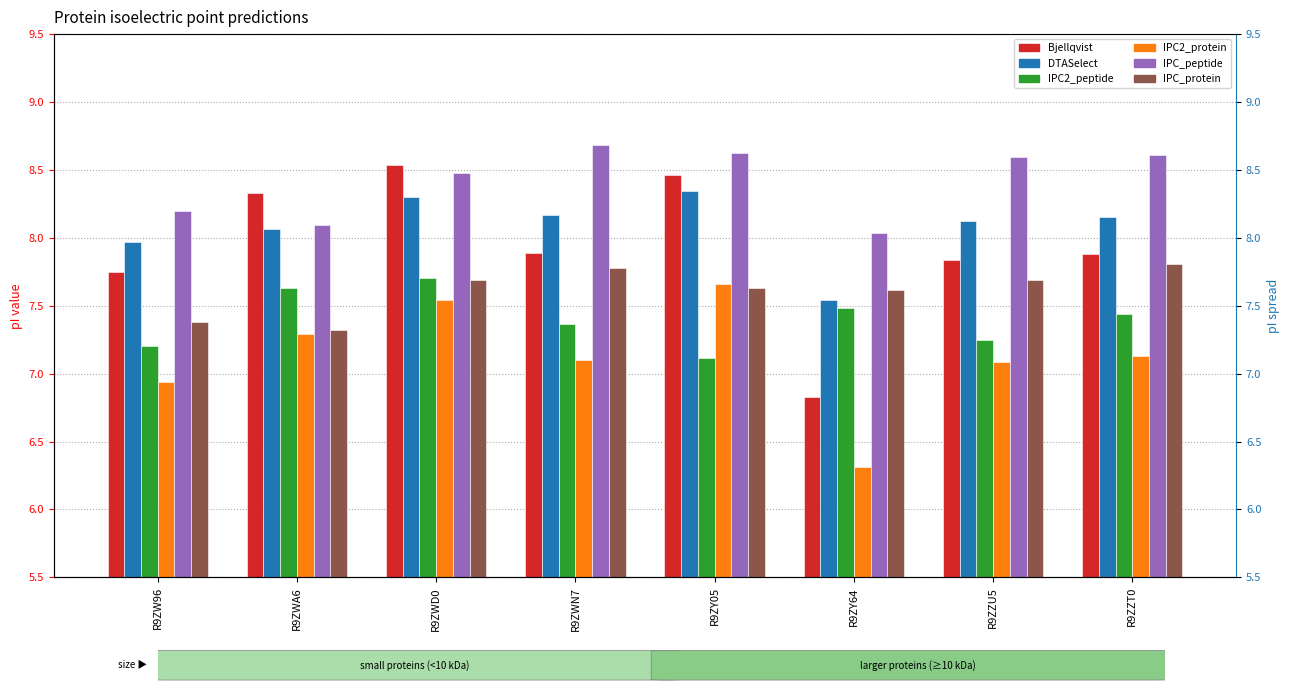

What is the difference between the highest and lowest values at R9ZW96?

1.3